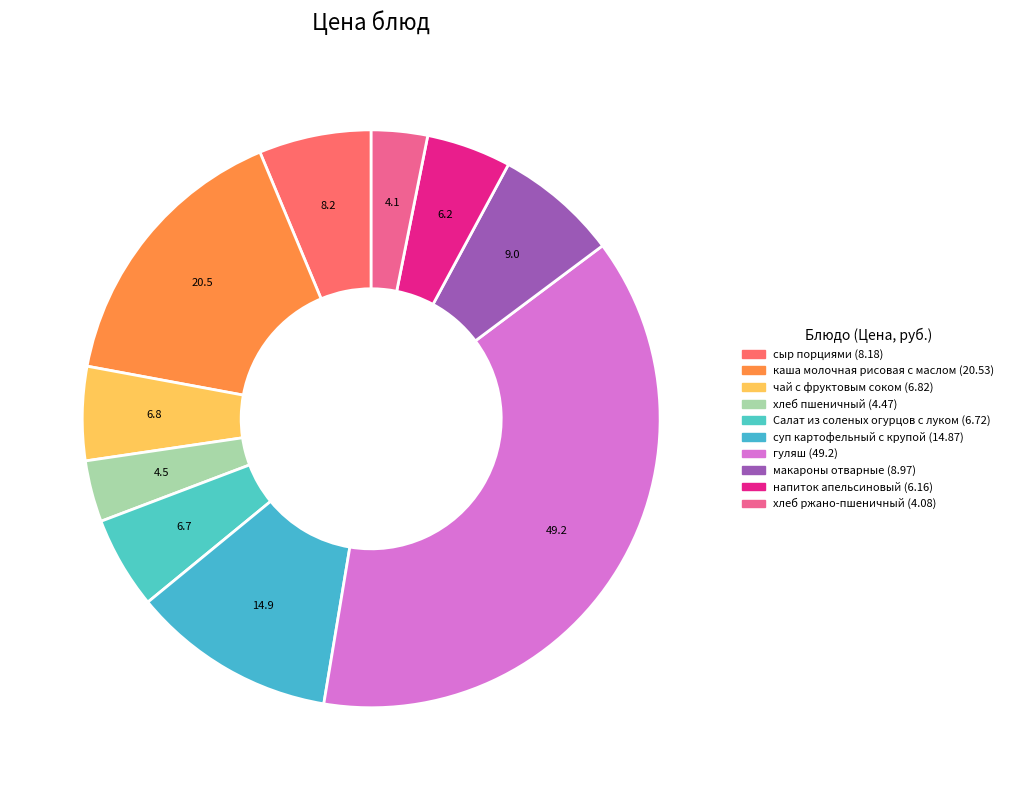

Does Салат из соленых огурцов с луком account for over 50% of the chart?

No